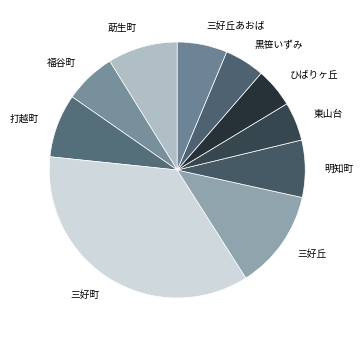

How many segments does this pie chart have?

10